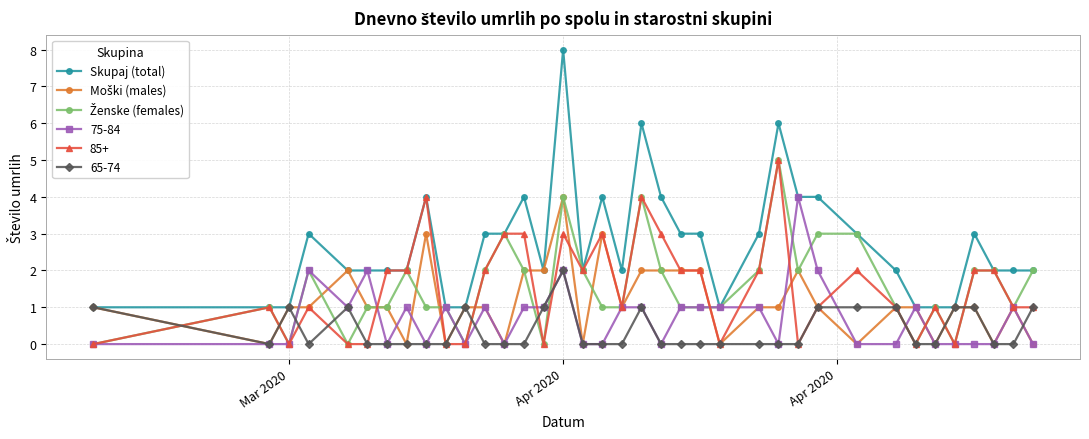

Which series has the largest total across all categories?

Skupaj (total)